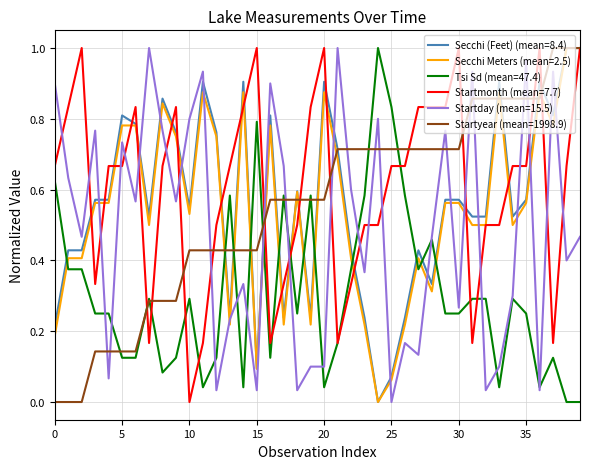

How many distinct data groups are displayed?

6